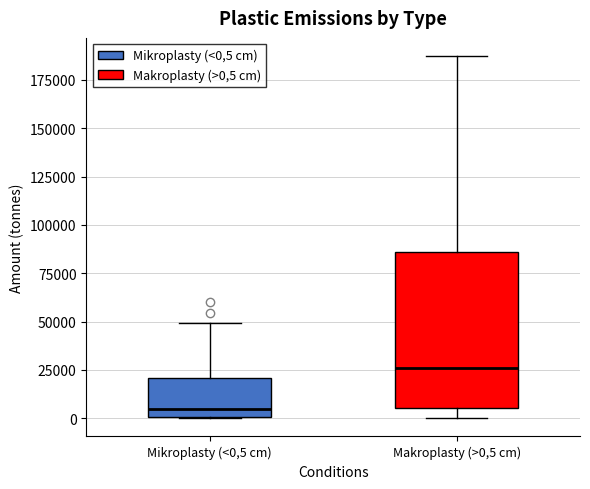

Where does the lower whisker of the box for Makroplasty (>0,5 cm) end on the y-axis? The values are not printed on the chart, so give them approximately, as read against the axis.

0